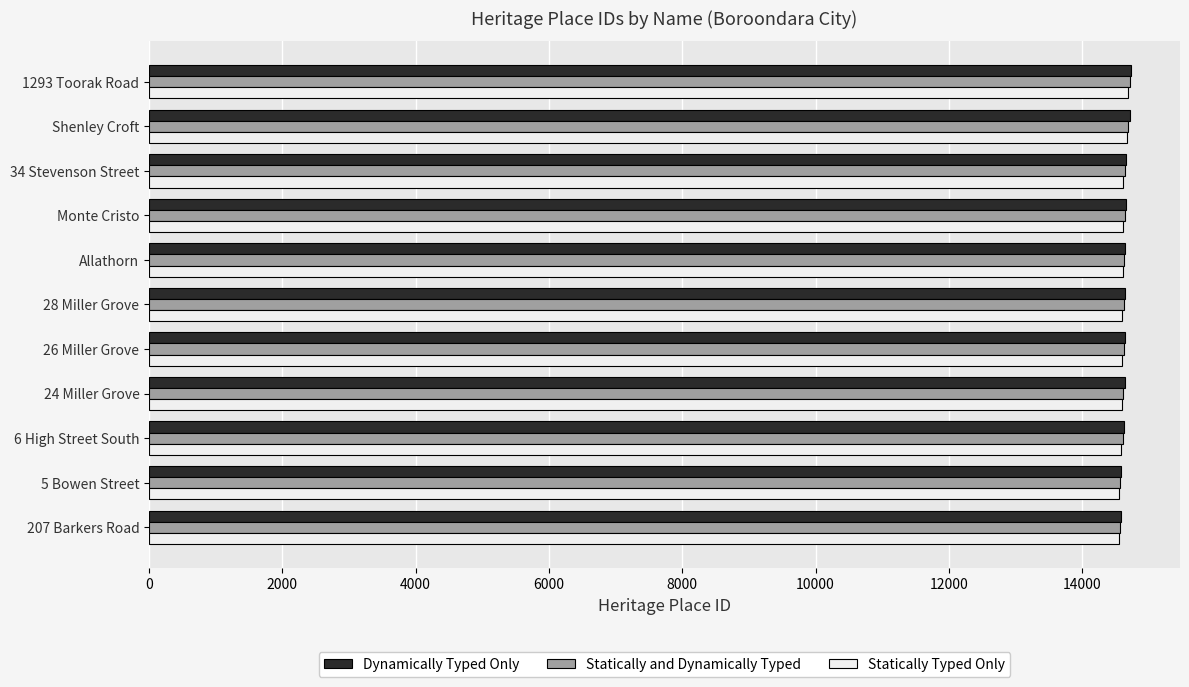

The value of Statically and Dynamically Typed at Monte Cristo is 14639. True or false?

True